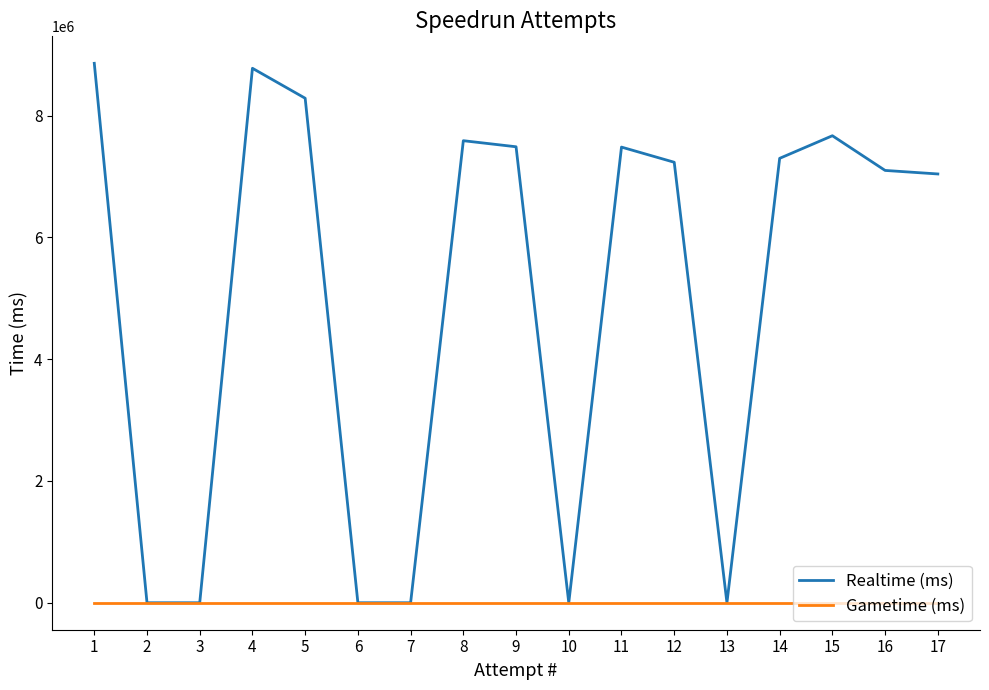

What is the maximum value shown in the chart?

8857257